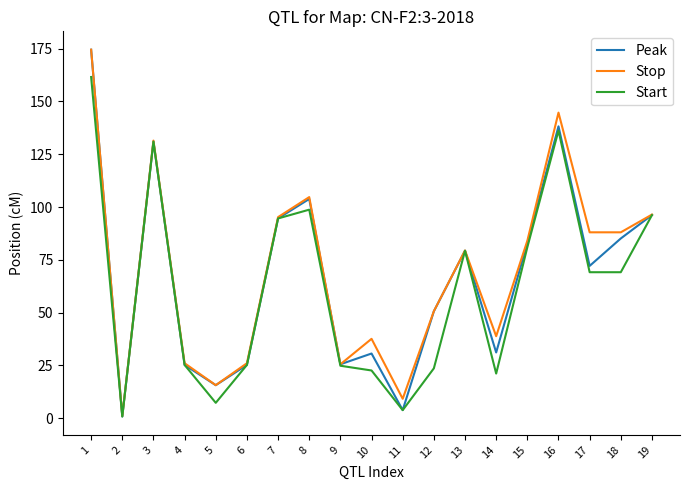

What is the difference between the Stop values at 10 and 8?

67.1